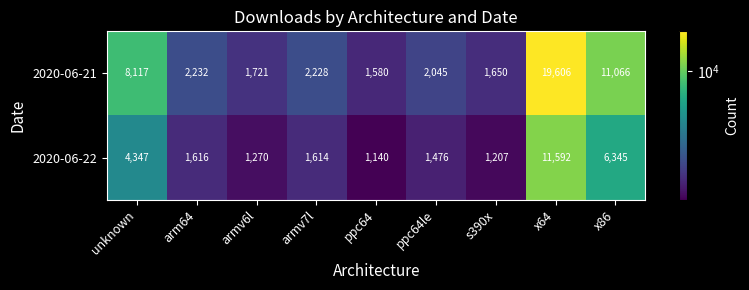

The 2020-06-21 series shows 1222 at armv7l. True or false?

False